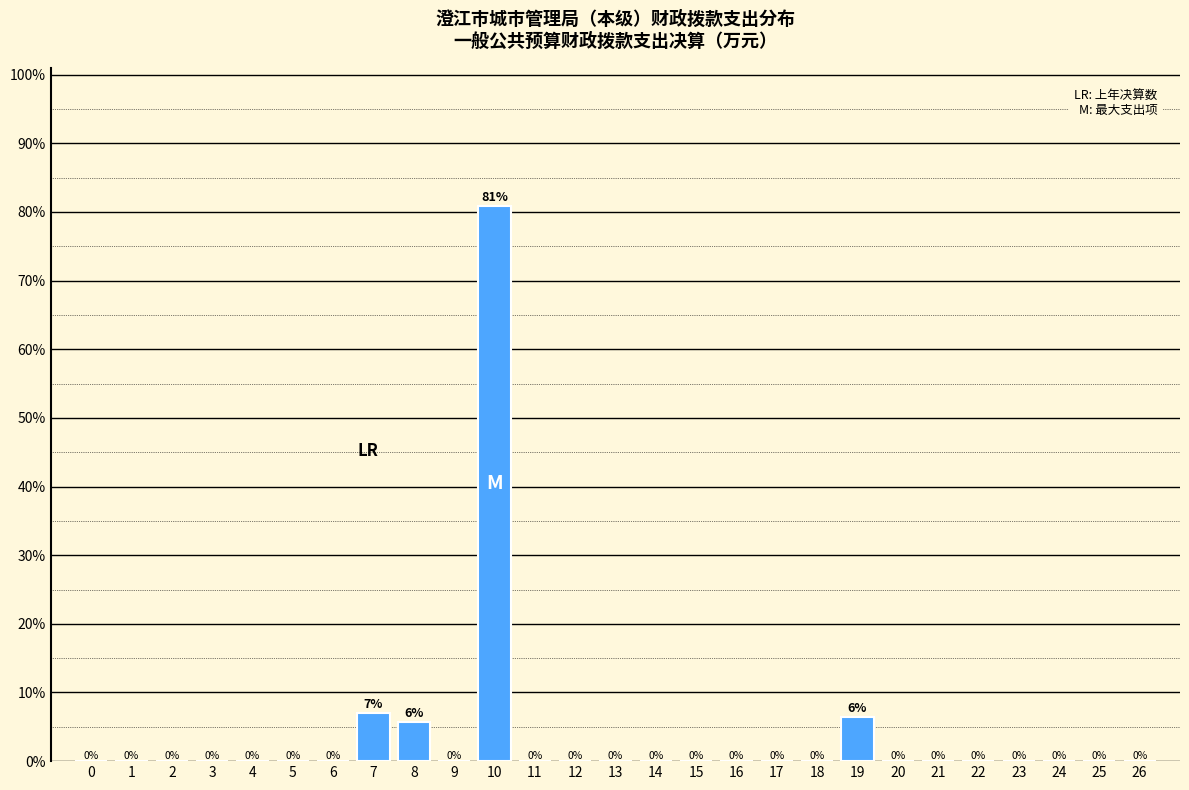

What is the sum of all values?

100.0